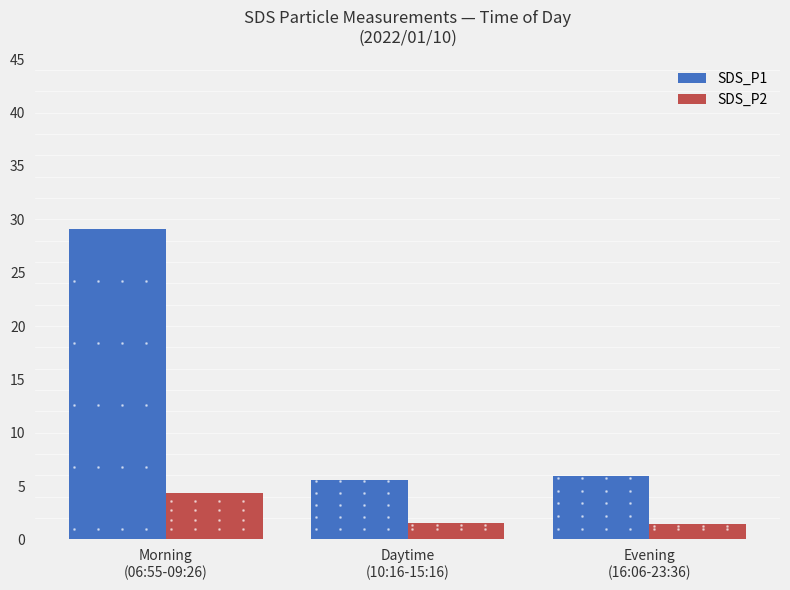

Does the chart contain stacked bars?

No